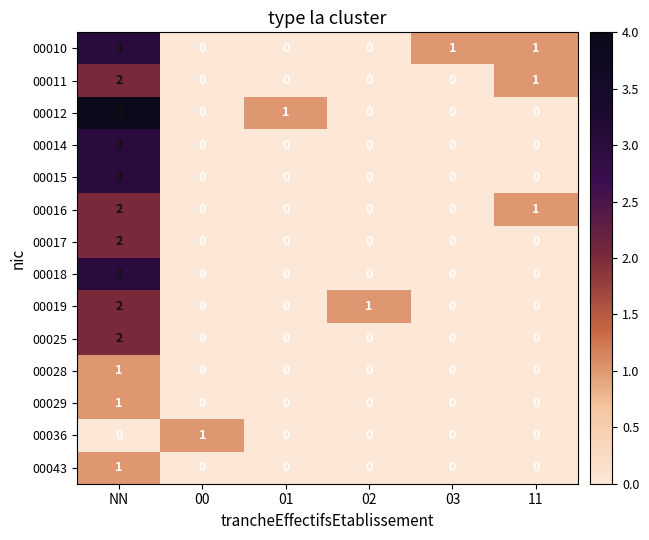

Which series changed the most between NN and 00?

00012